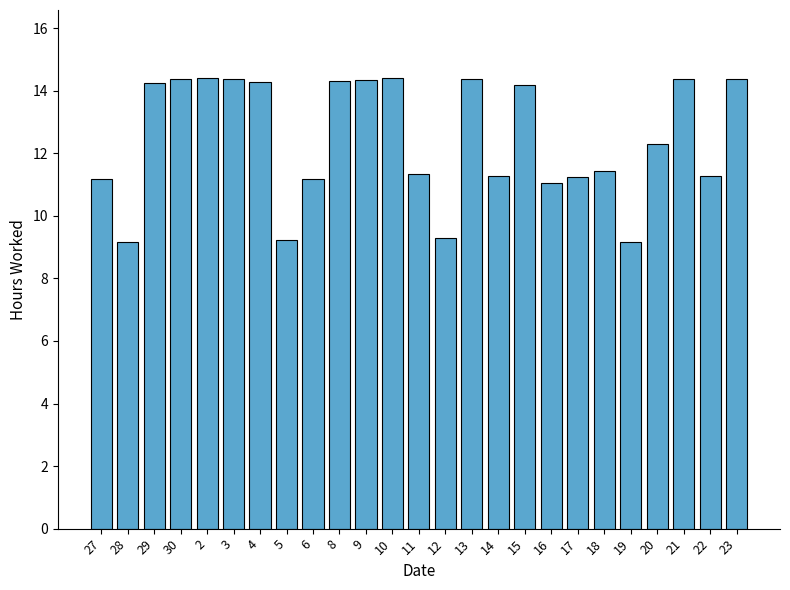

True or false: the data shows 9.2 at 28.

True